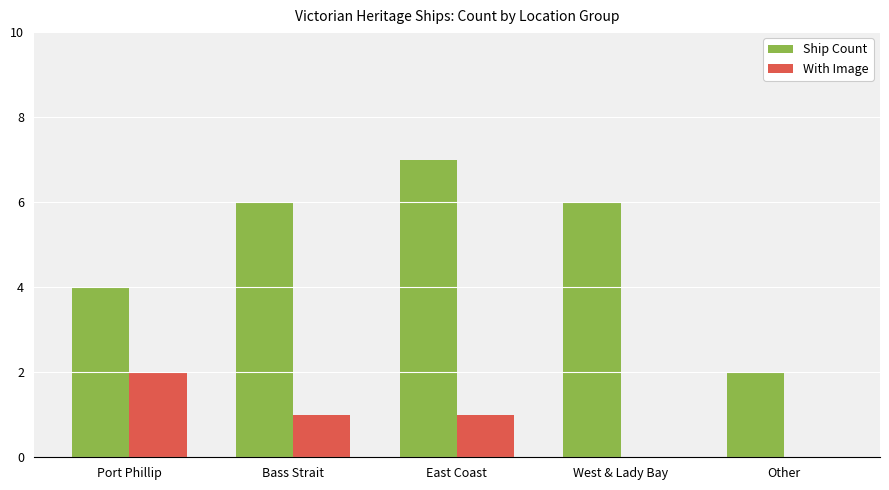

True or false: Ship Count has a value of 6 at Bass Strait.

True